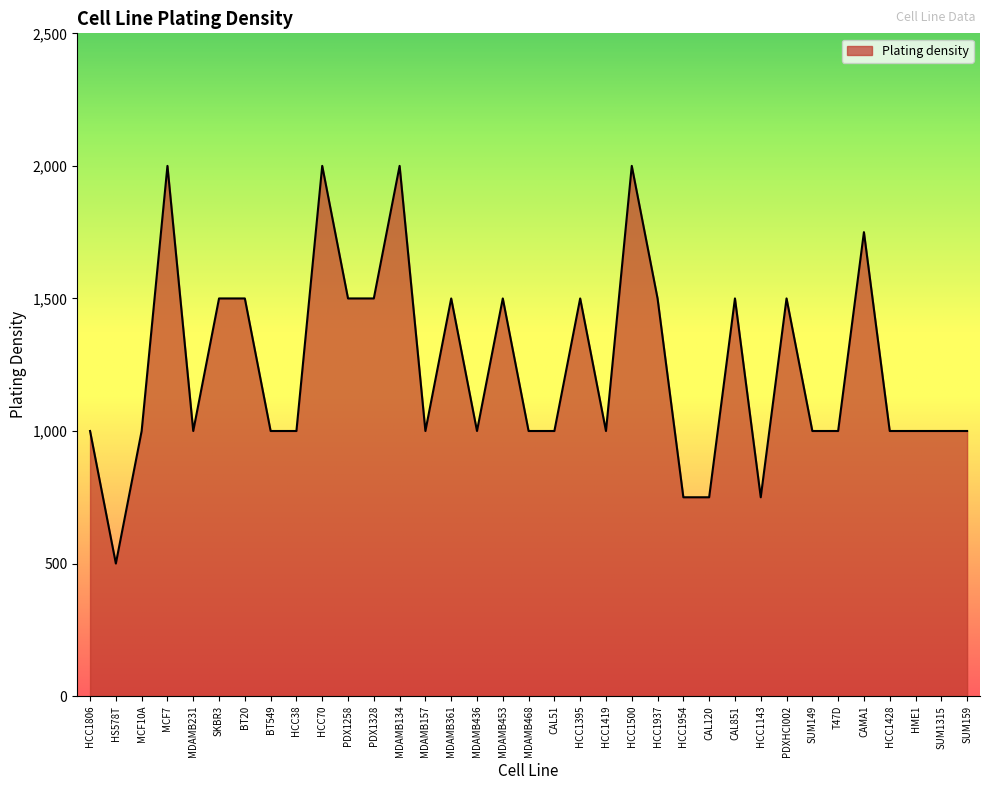

How many series are shown in this chart?

1